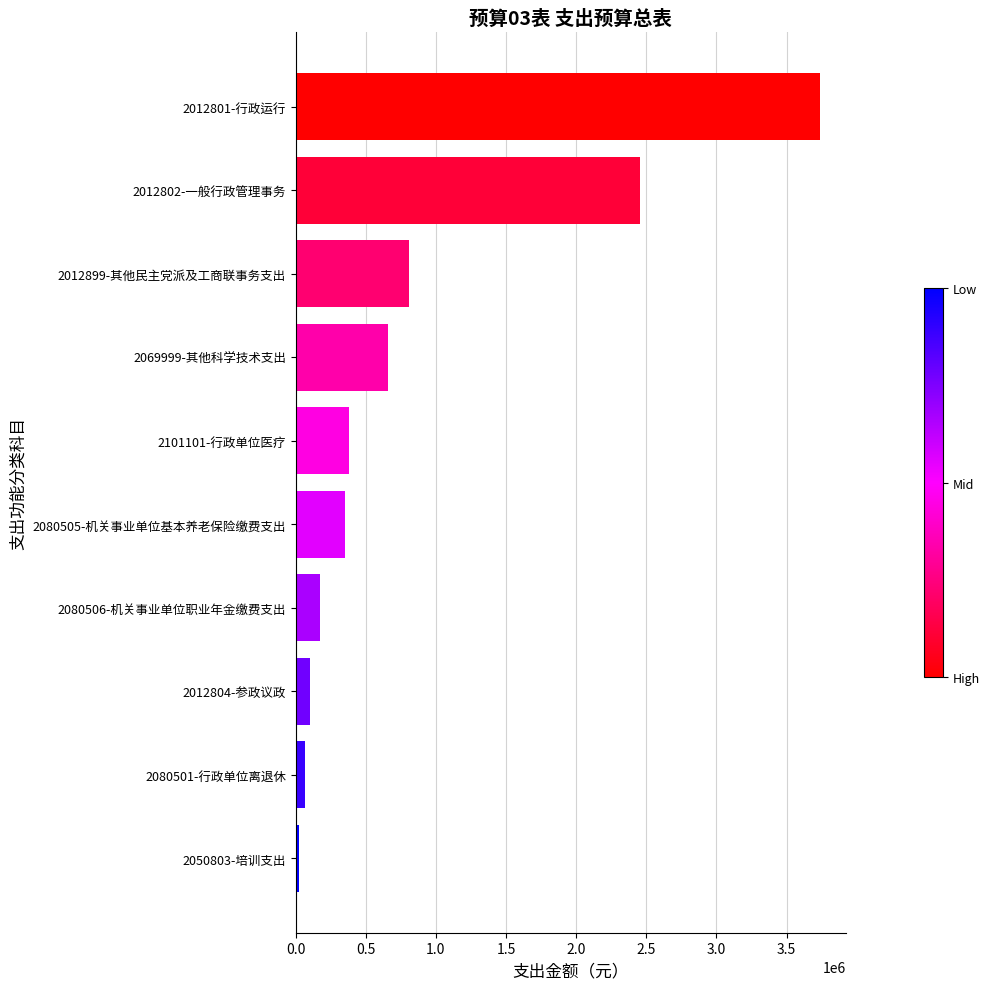

What is the value of the 7th bar from the top?

176278.4